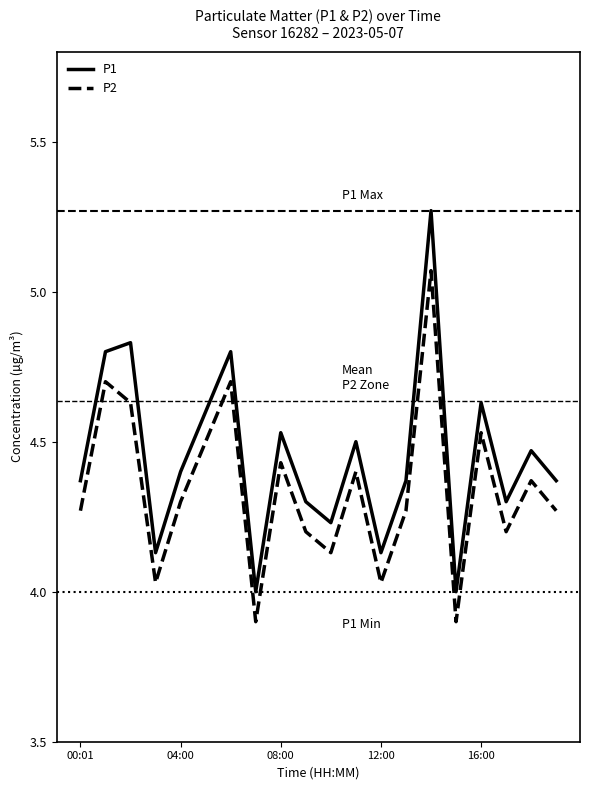

What is the minimum value shown in the chart?

3.9